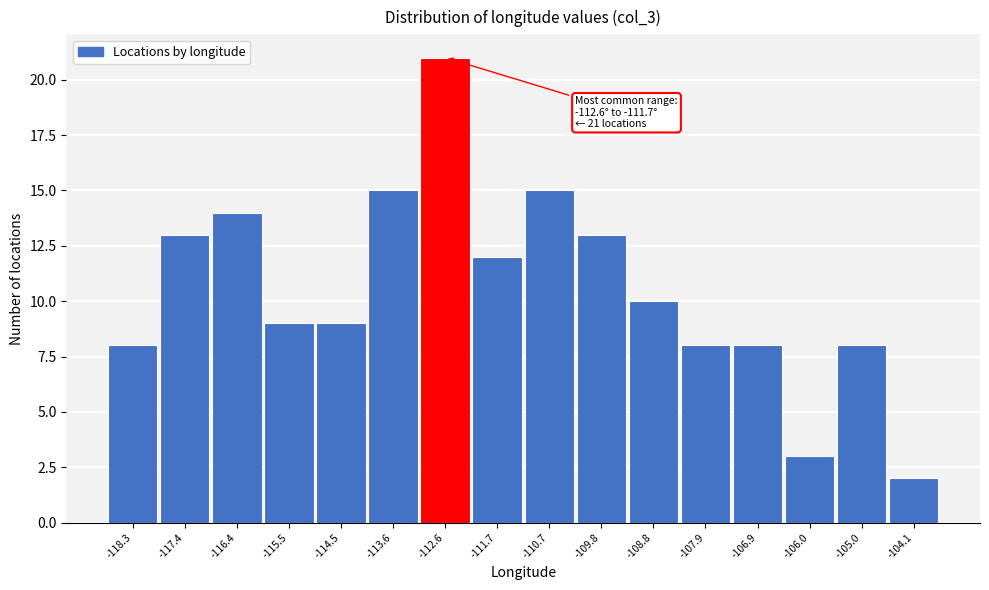

Reading right to left, extract all data points from this chart.

-104.1=2	-105.0=8	-106.0=3	-106.9=8	-107.9=8	-108.8=10	-109.8=13	-110.7=15	-111.7=12	-112.6=21	-113.6=15	-114.5=9	-115.5=9	-116.4=14	-117.4=13	-118.3=8